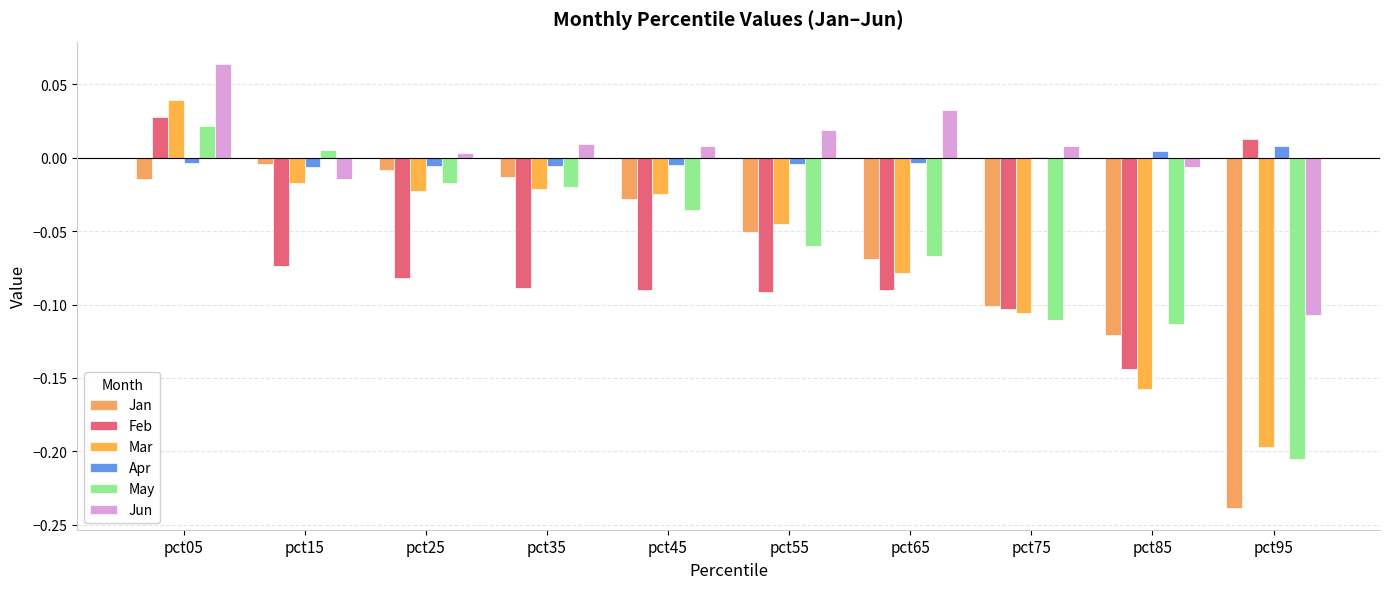

What is the value of the Jun bar at the 10th from the left?

-0.1